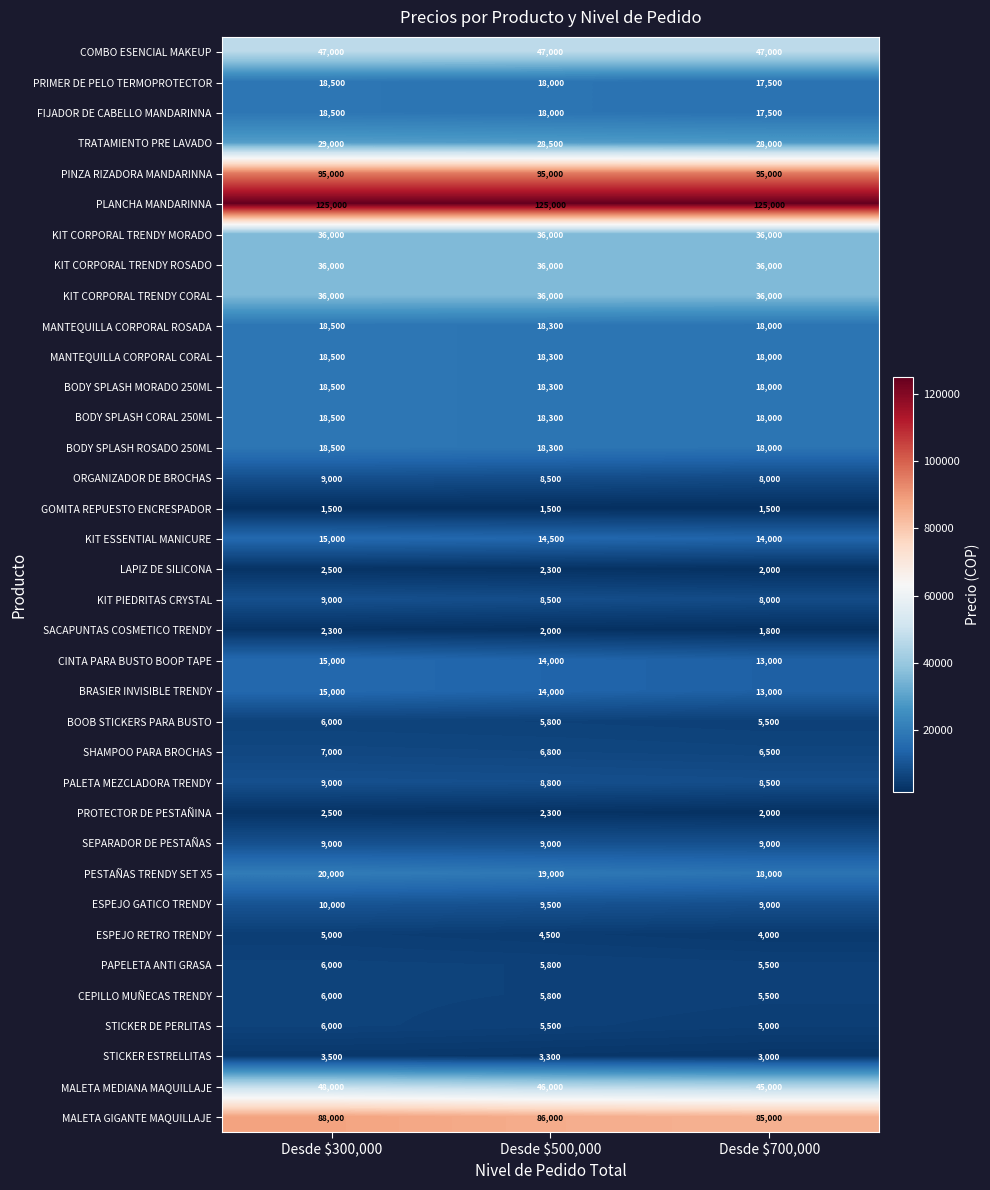

What is the average value of the PROTECTOR DE PESTAÑINA series?

2267